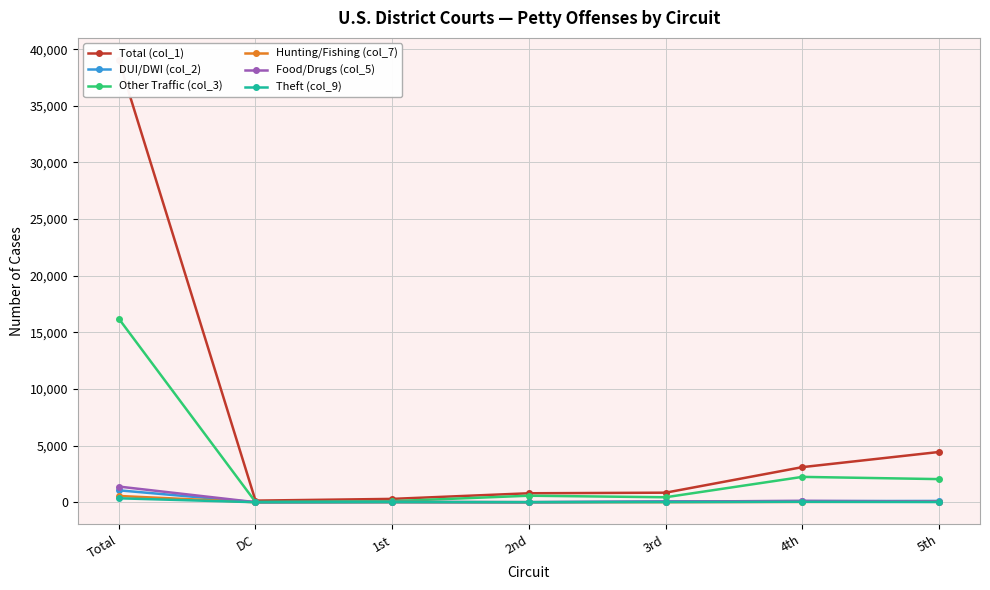

The Food/Drugs (col_5) series shows 27 at 3rd. True or false?

False